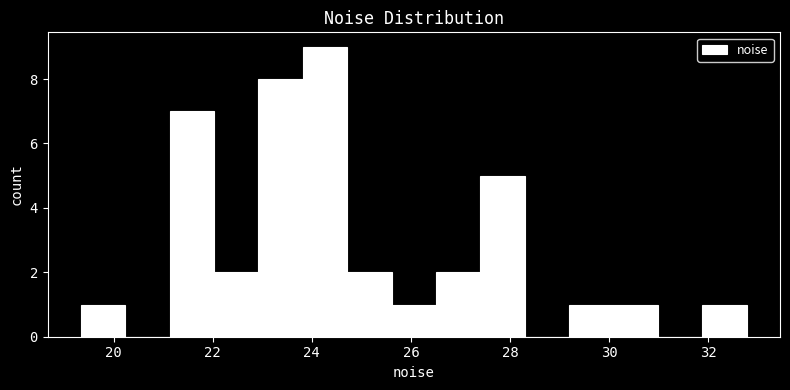

Reading left to right, list every bar in this chart as the range it spans on the x-axis followed by its height. Neither the bar edges nor the heights are printed on the chart, so give them approximately, as read against the axes.

19.4 to 20.2: 1
20.2 to 21.2: 0
21.2 to 22.0: 7
22.0 to 23.0: 2
23.0 to 23.8: 8
23.8 to 24.8: 9
24.8 to 25.6: 2
25.6 to 26.6: 1
26.6 to 27.4: 2
27.4 to 28.2: 5
28.2 to 29.2: 0
29.2 to 30.0: 1
30.0 to 31.0: 1
31.0 to 31.8: 0
31.8 to 32.8: 1